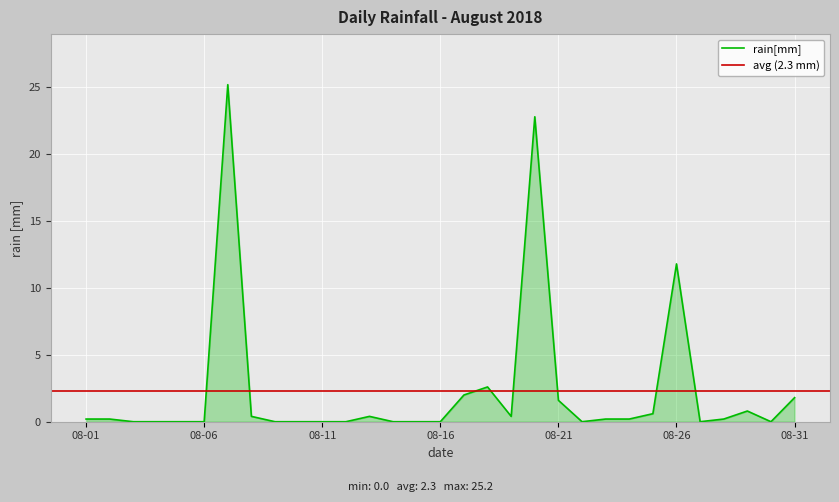

What is the difference between the maximum and minimum values?

25.2